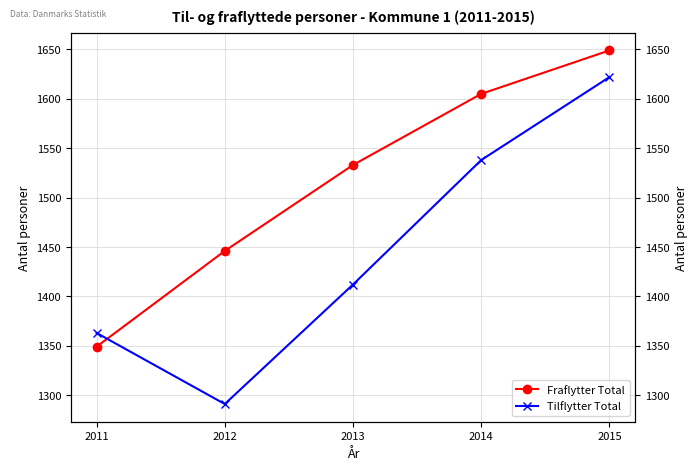

At which label does Fraflytter Total reach its peak?

2015